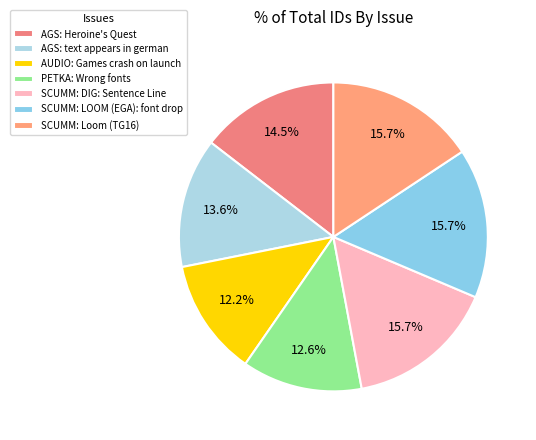

What is the ratio of the value at SCUMM: LOOM (EGA): font drop to the value at AUDIO: Games crash on launch?

1.3